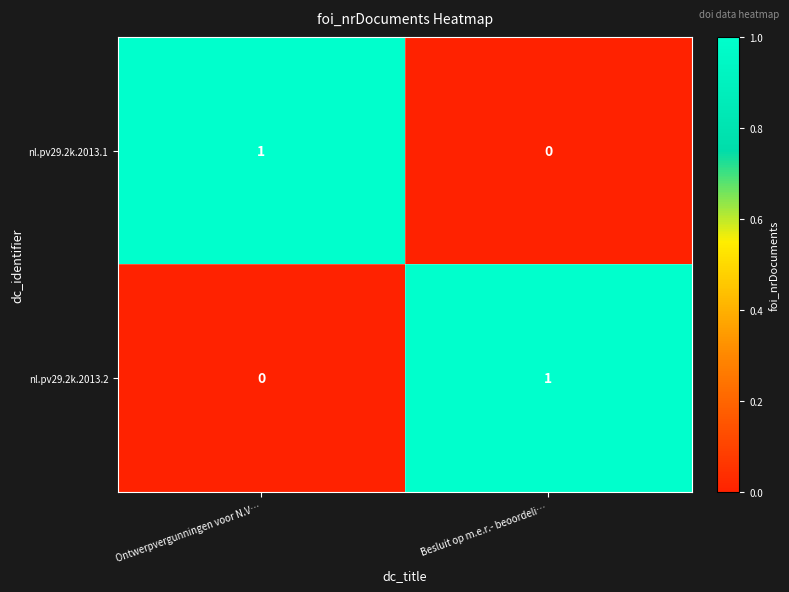

True or false: nl.pv29.2k.2013.2 has a value of -1 at Ontwerpvergunningen voor N.V….

False